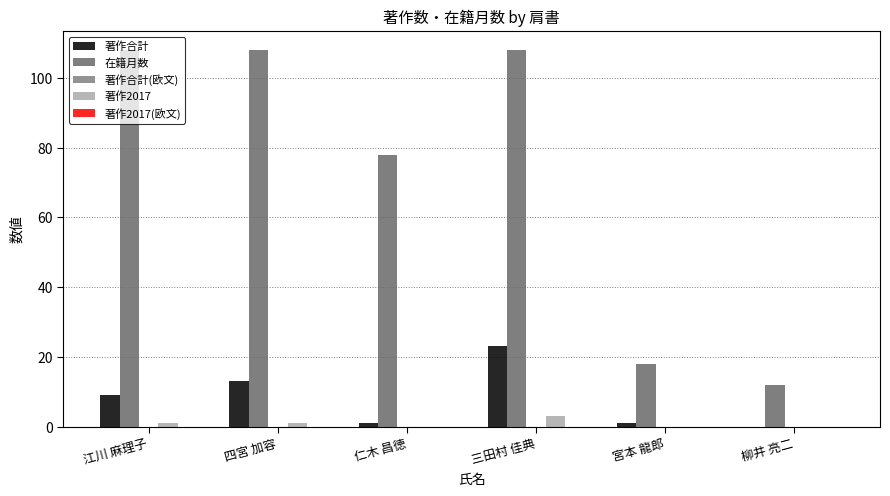

Reading left to right, list all the values displayed in this chart.

著作合計: 江川 麻理子=9	四宮 加容=13	仁木 昌徳=1	三田村 佳典=23	宮本 龍郎=1	柳井 亮二=0
在籍月数: 江川 麻理子=108	四宮 加容=108	仁木 昌徳=78	三田村 佳典=108	宮本 龍郎=18	柳井 亮二=12
著作合計(欧文): 江川 麻理子=0	四宮 加容=0	仁木 昌徳=0	三田村 佳典=0	宮本 龍郎=0	柳井 亮二=0
著作2017: 江川 麻理子=1	四宮 加容=1	仁木 昌徳=0	三田村 佳典=3	宮本 龍郎=0	柳井 亮二=0
著作2017(欧文): 江川 麻理子=0	四宮 加容=0	仁木 昌徳=0	三田村 佳典=0	宮本 龍郎=0	柳井 亮二=0